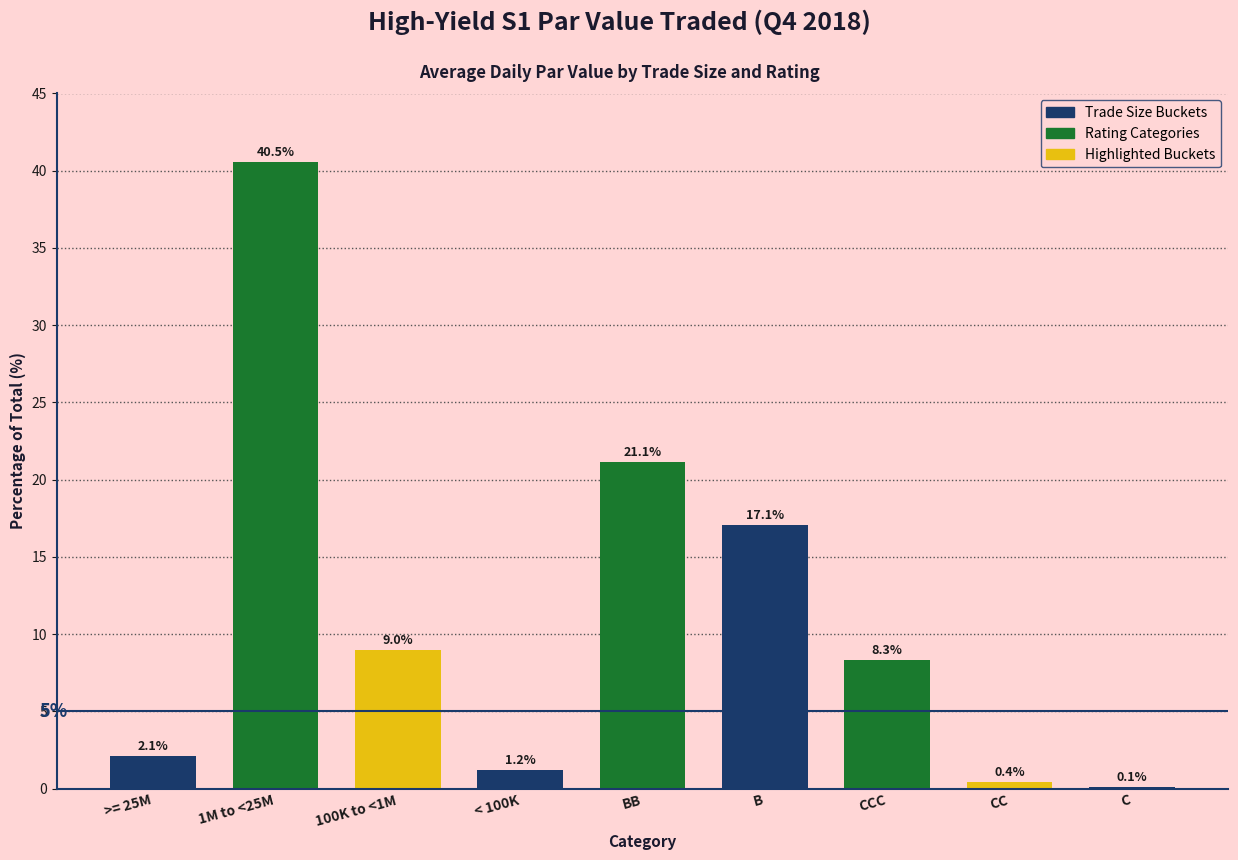

Reading right to left, what are all the values shown in this chart?

C=0.1	CC=0.4	CCC=8.3	B=17.1	BB=21.1	< 100K=1.2	100K to <1M=9.0	1M to <25M=40.5	>= 25M=2.1